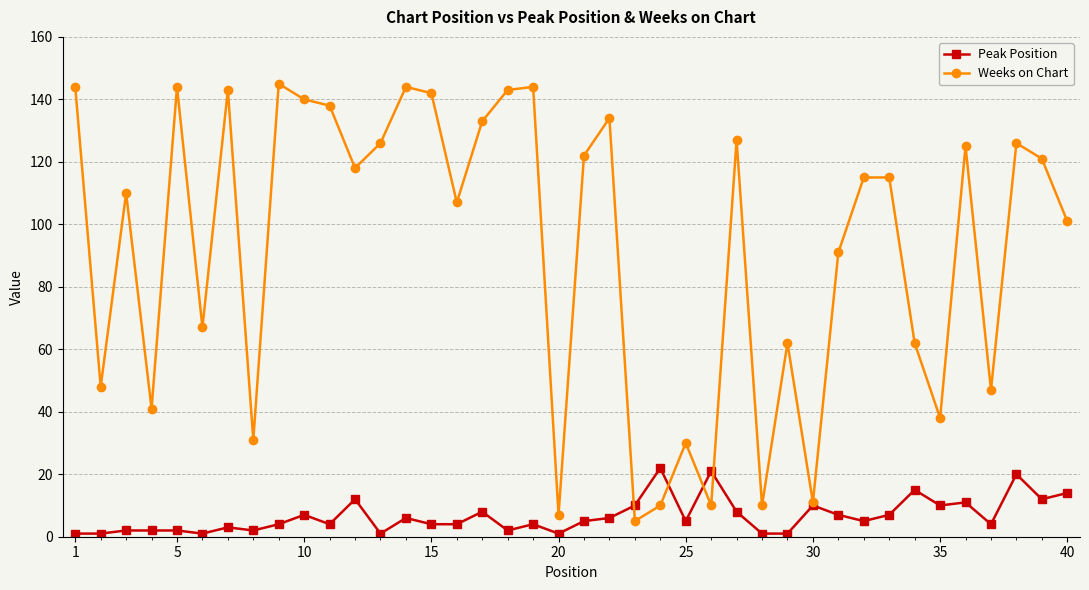

What is the highest value of the Weeks on Chart series?

145